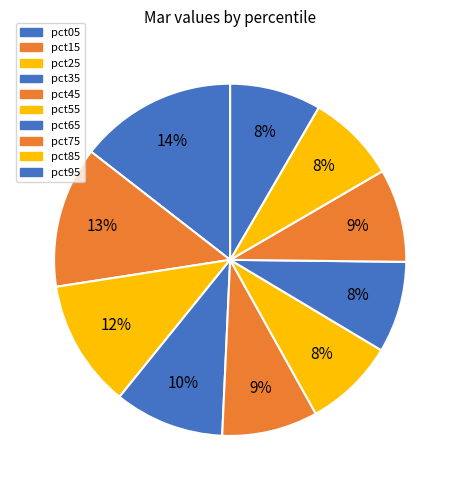

Between pct05 and pct85, which is larger?

pct05